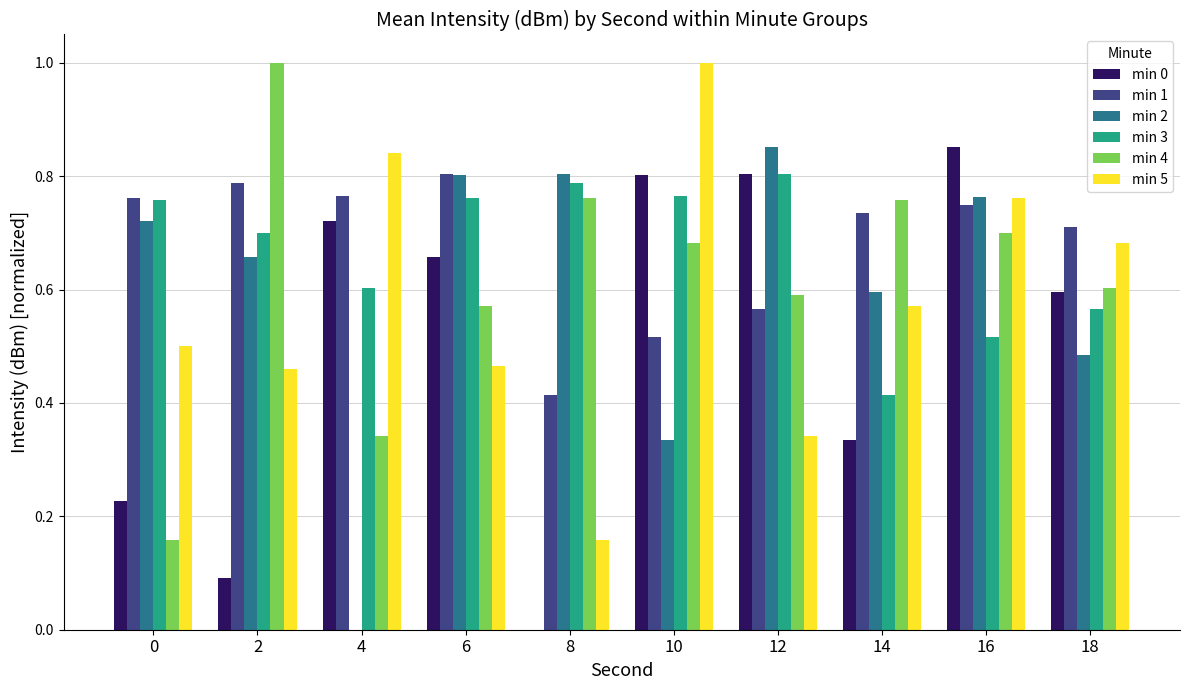

Which series has the largest total across all categories?

min 1